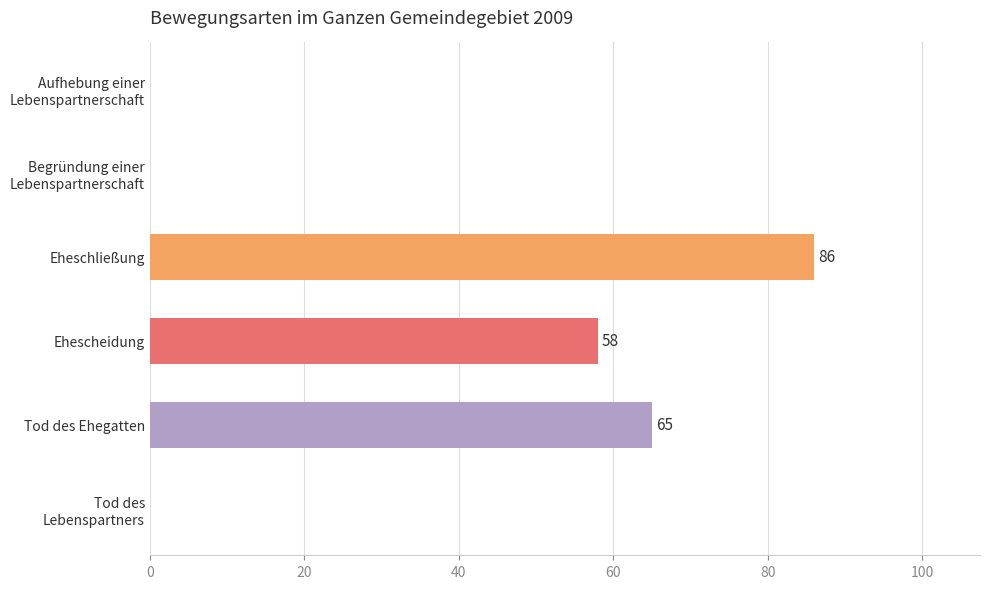

What is the change in value from Ehescheidung to Tod des Ehegatten?

+7